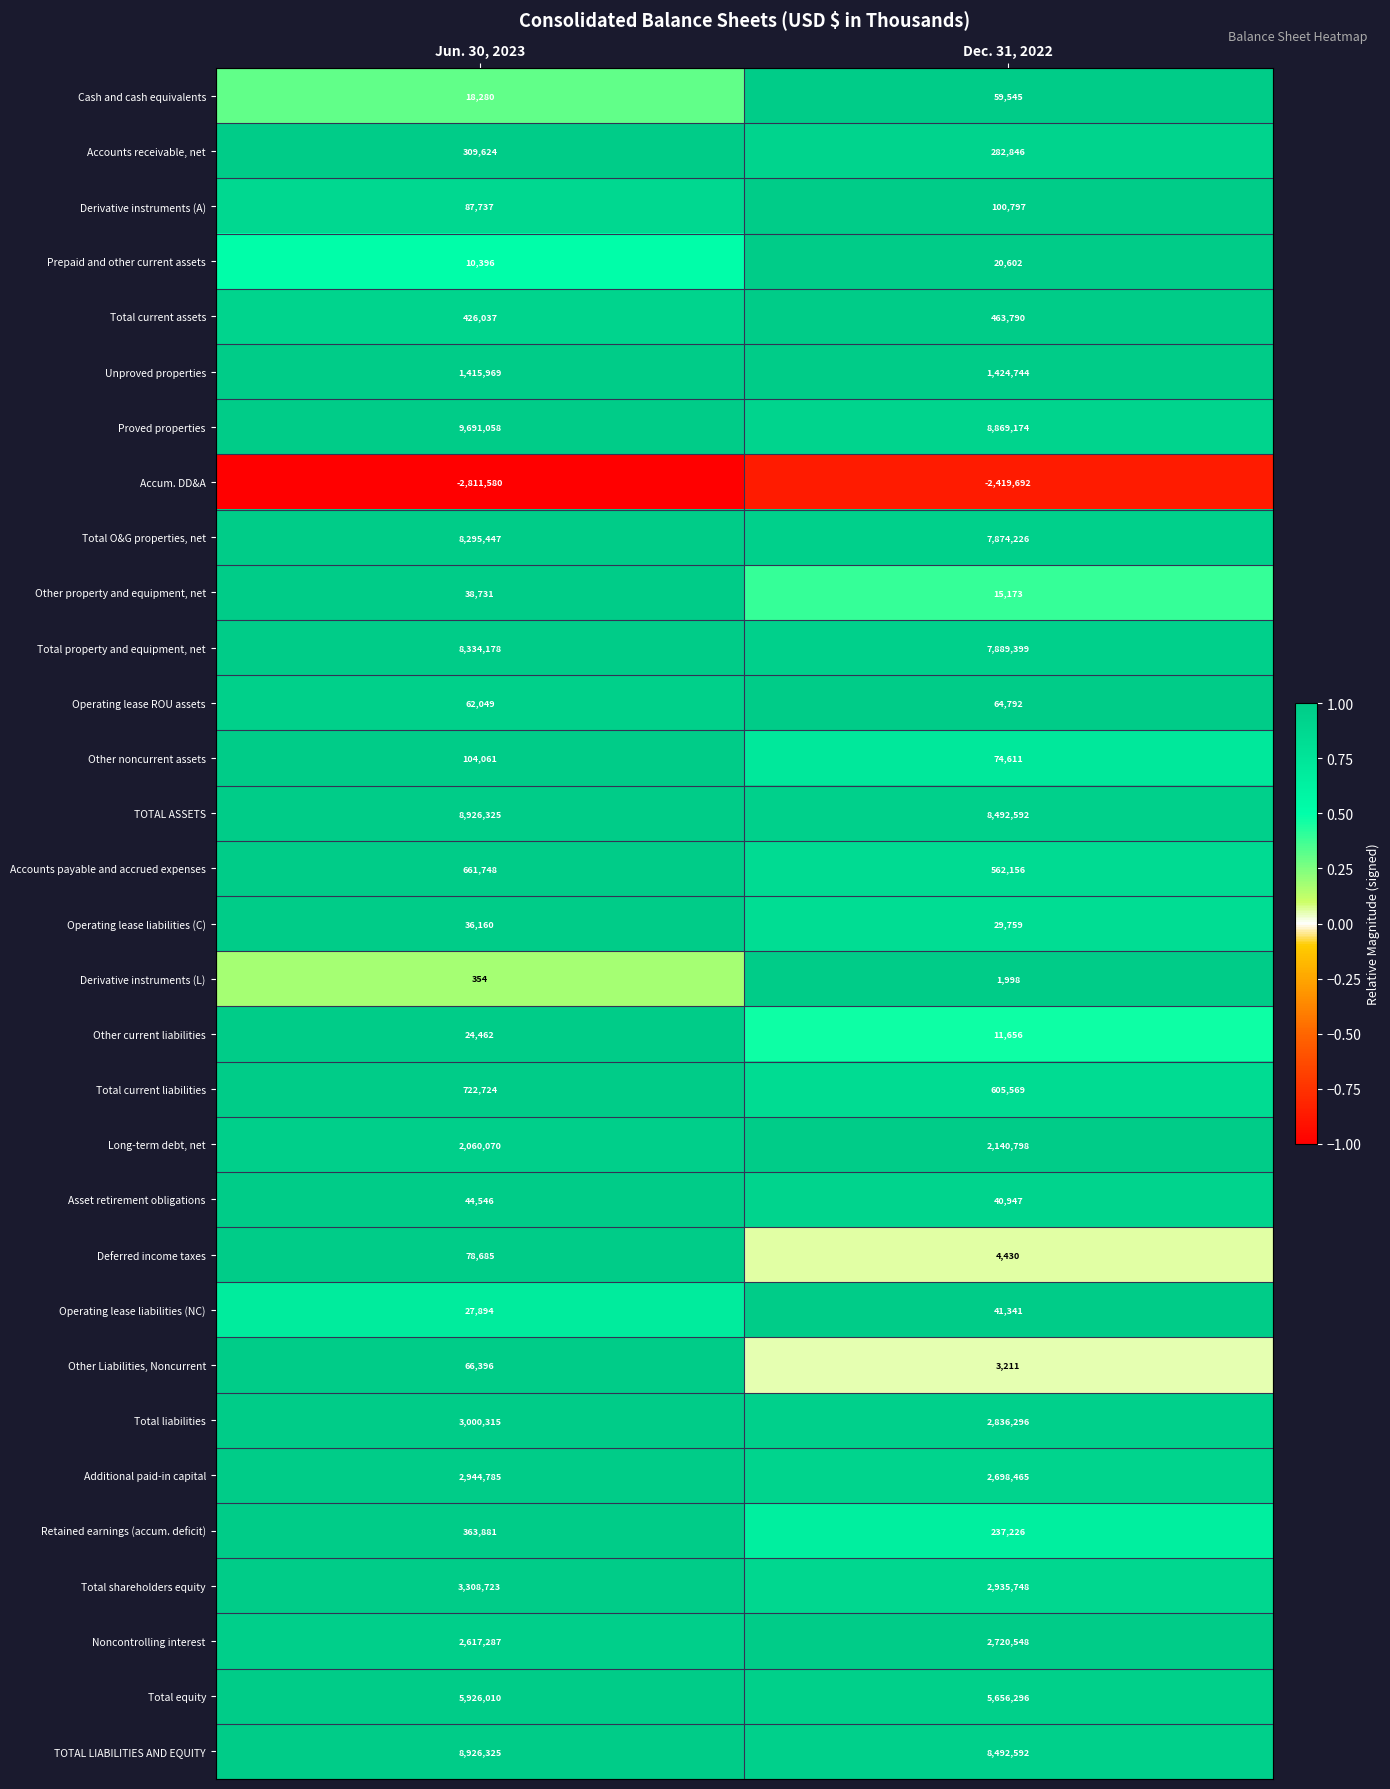

Read the TOTAL LIABILITIES AND EQUITY value at Jun. 30, 2023.

8926325